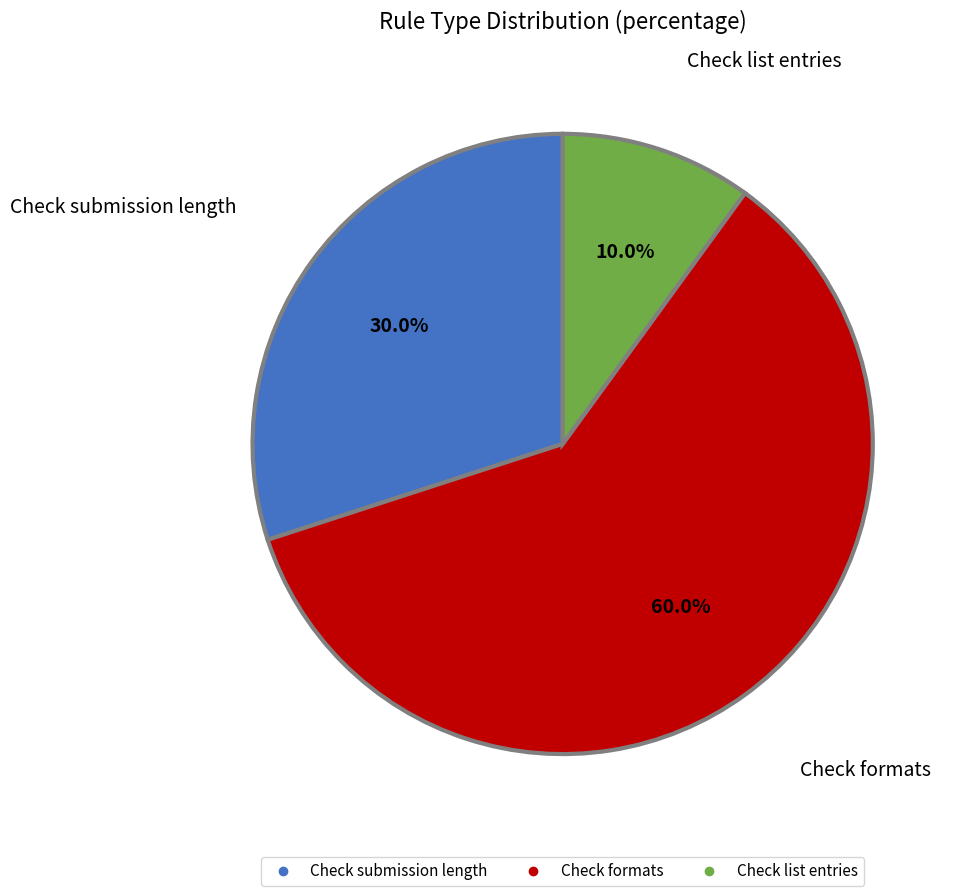

Is it true that Check formats is 49% of the pie?

False